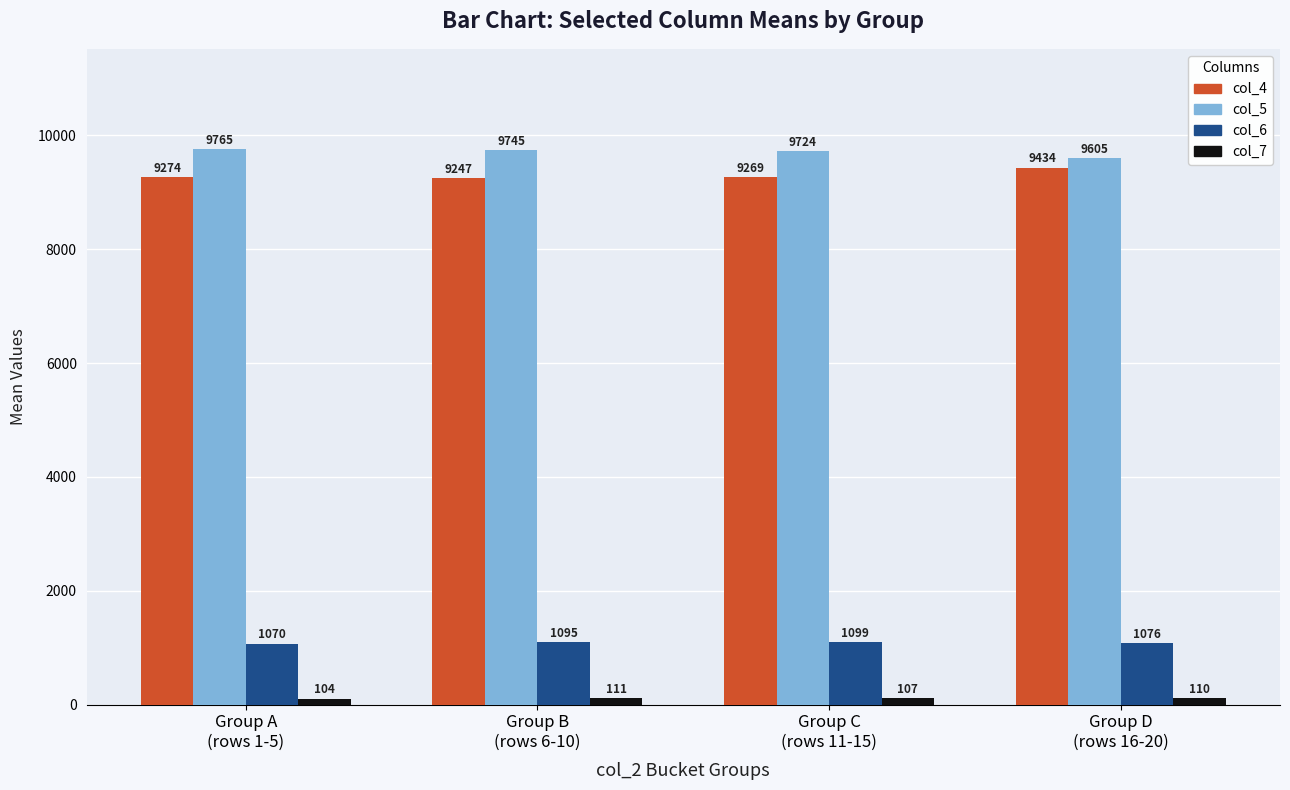

Which series has the largest total across all categories?

col_5